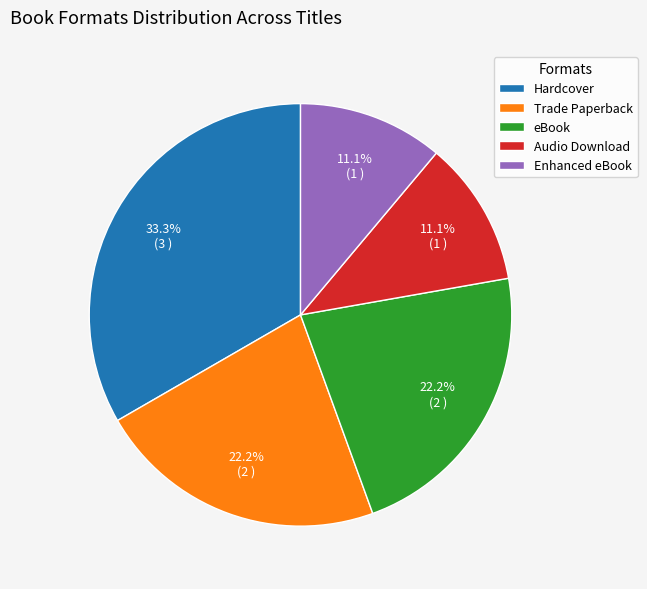

To the nearest percent, what portion does Audio Download represent?

11%